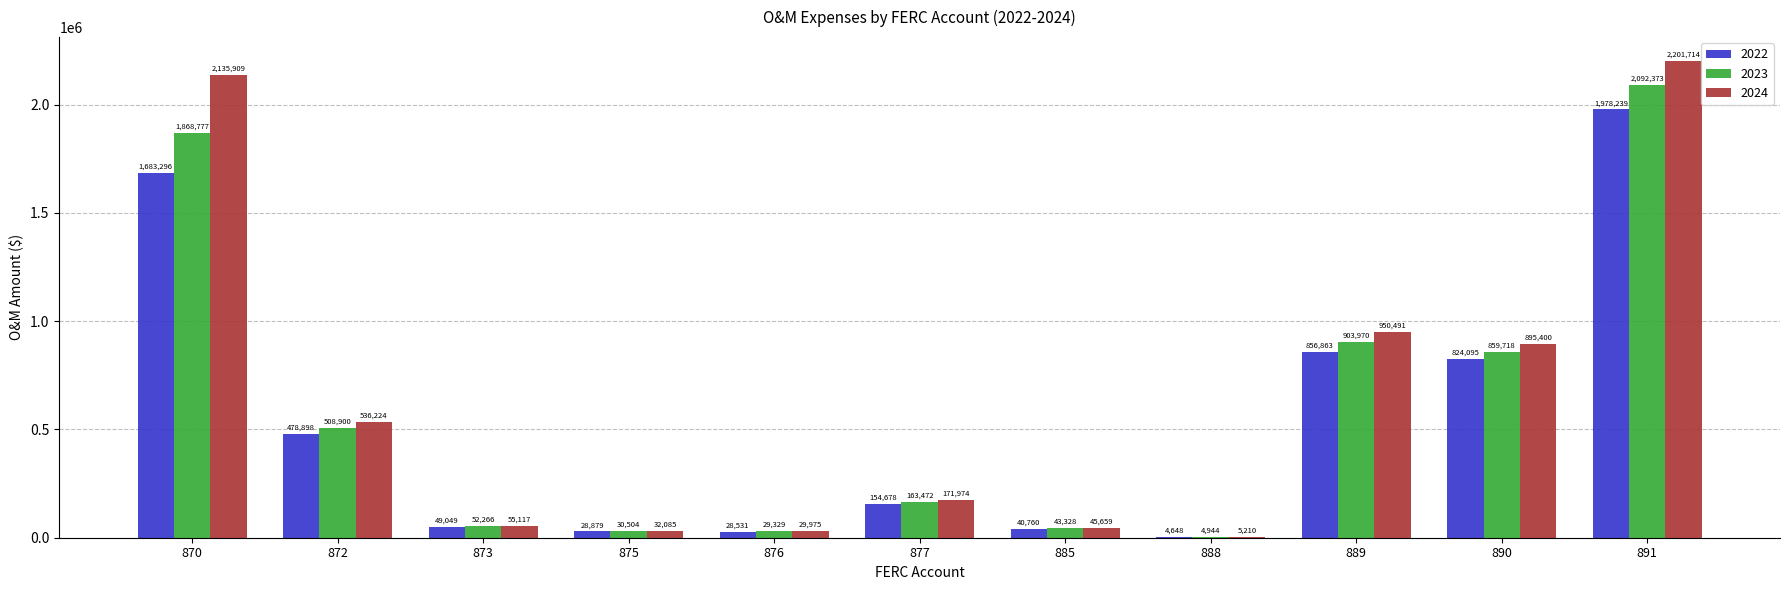

Between 872 and 877, which series saw the biggest shift?

2024